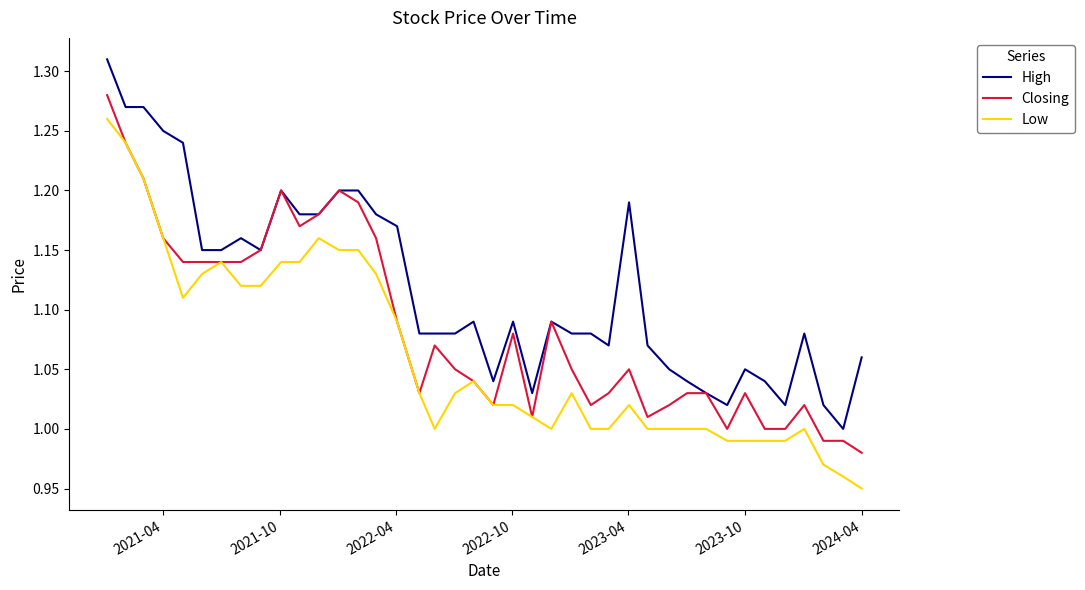

Rank the series by their maximum value, from highest to lowest.

High, Closing, Low